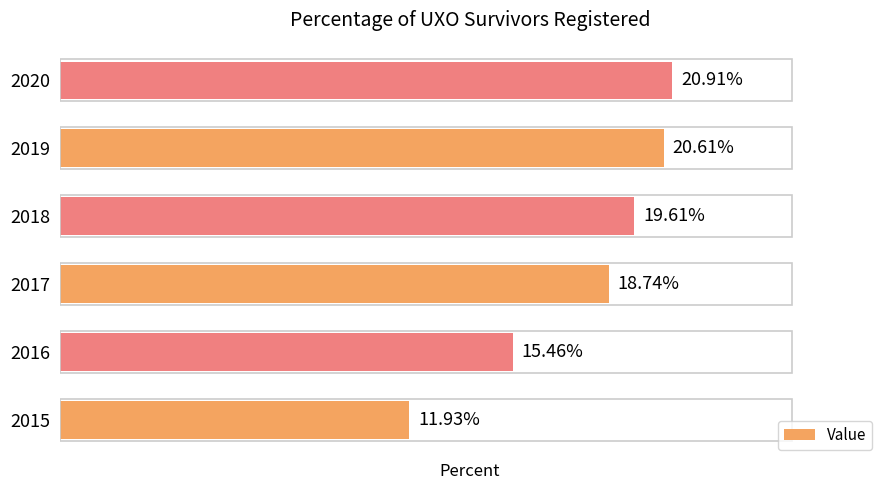

Rank the categories by value from lowest to highest.

2015, 2016, 2017, 2018, 2019, 2020